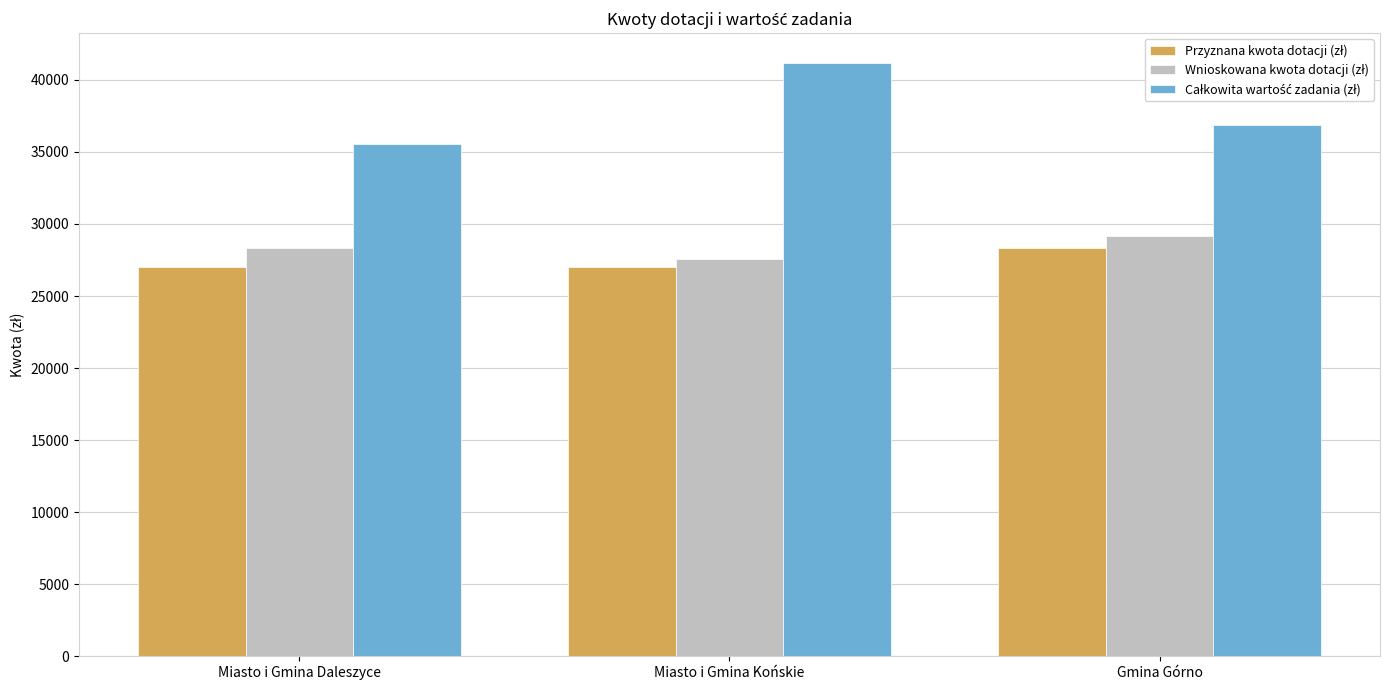

What is the total value across all series at Miasto i Gmina Końskie?

95780.0